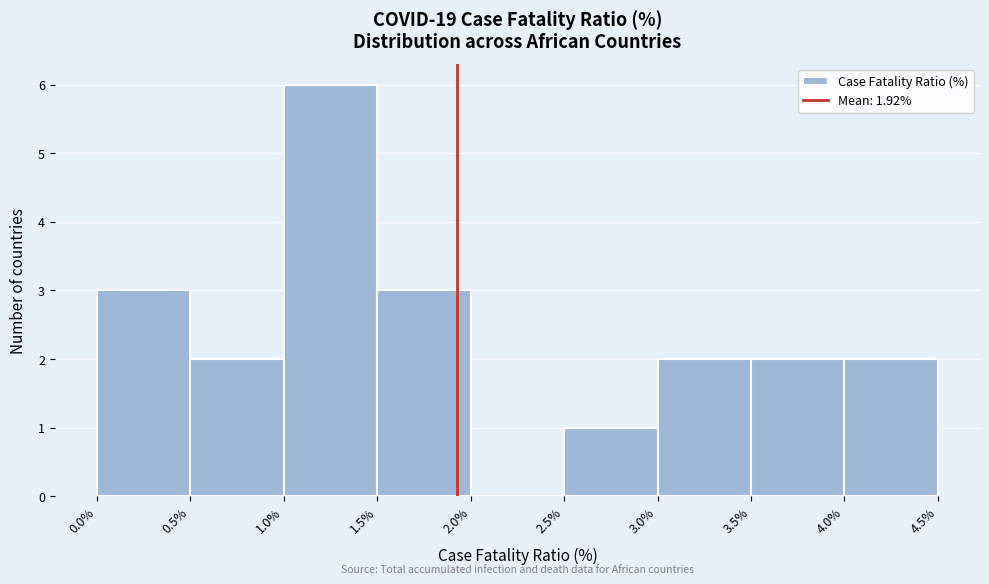

Which range on the x-axis has the tallest bar?

1.0% to 1.5%